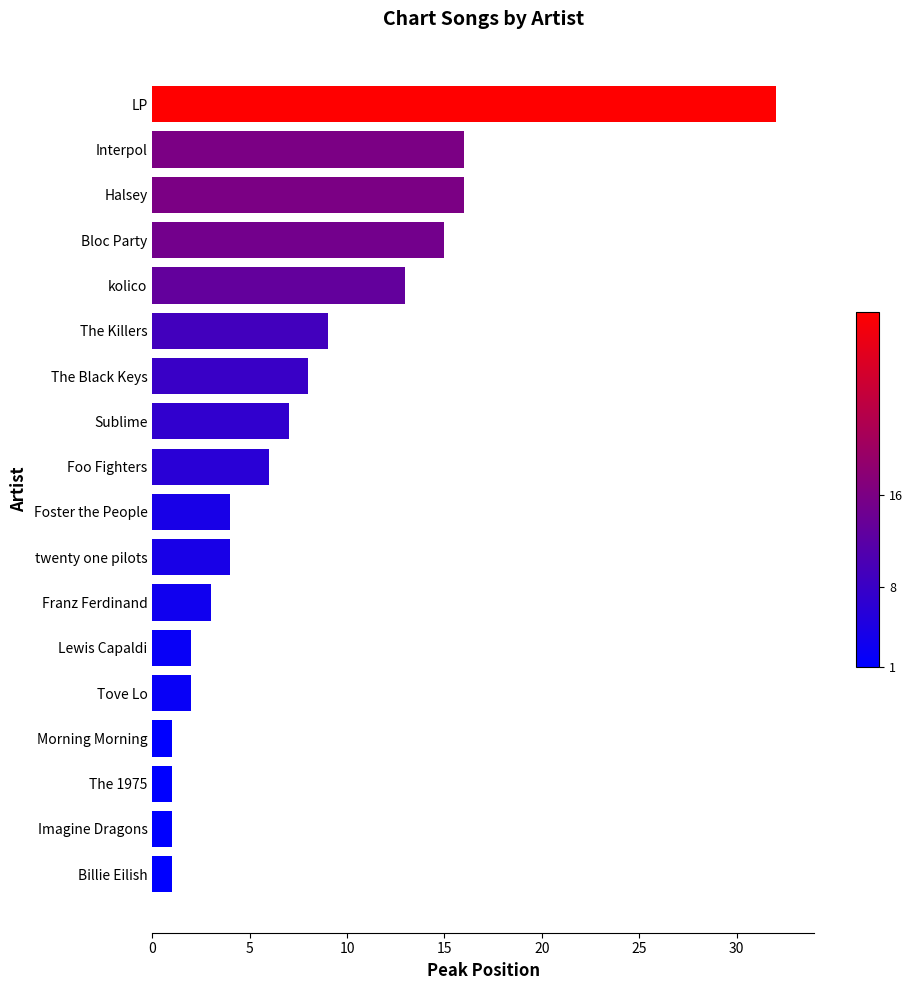

True or false: the data shows 2 at Sublime.

False